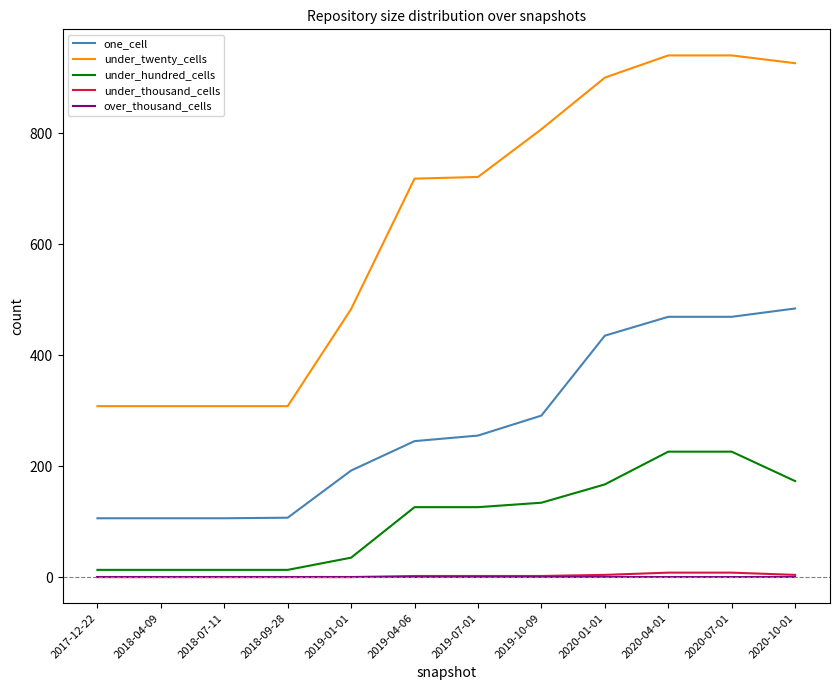

What are all the series names shown in the legend?

one_cell, under_twenty_cells, under_hundred_cells, under_thousand_cells, over_thousand_cells